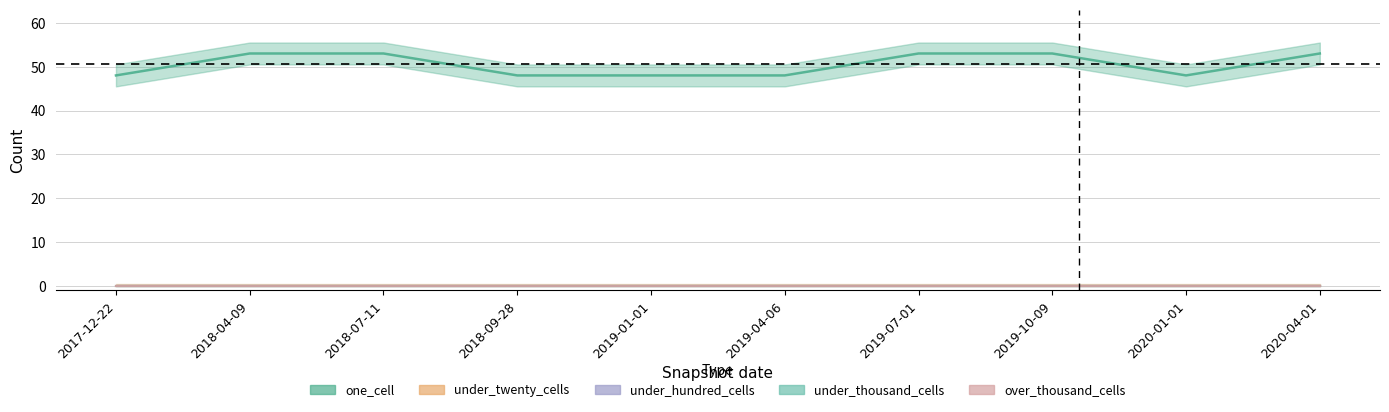

What position from the right is 2018-04-09?

9